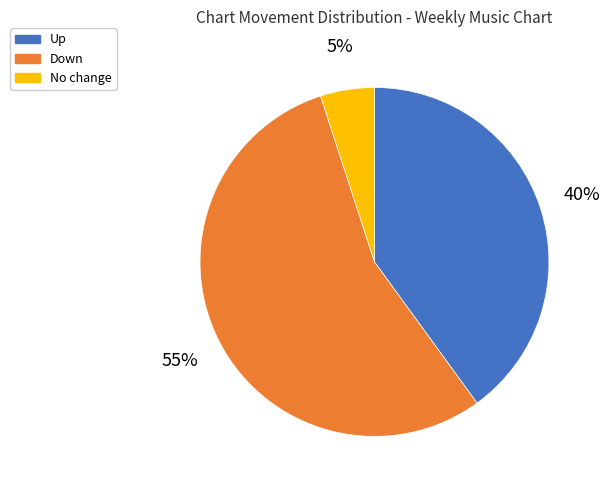

Is there any slice that represents more than half of the pie?

Yes